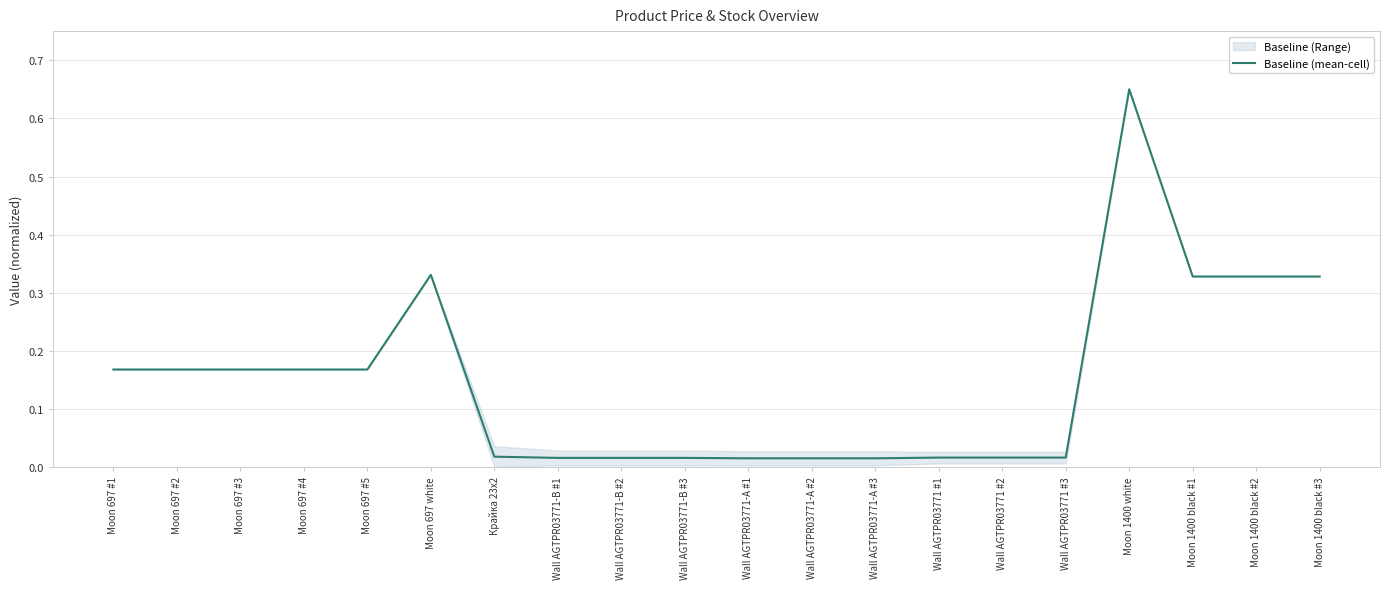

Reading left to right, extract all data points from this chart.

Moon 697 #1=0.2	Moon 697 #2=0.2	Moon 697 #3=0.2	Moon 697 #4=0.2	Moon 697 #5=0.2	Moon 697 white=0.3	Крайка 23x2=0.0	Wall AGTPR03771-B #1=0.0	Wall AGTPR03771-B #2=0.0	Wall AGTPR03771-B #3=0.0	Wall AGTPR03771-A #1=0.0	Wall AGTPR03771-A #2=0.0	Wall AGTPR03771-A #3=0.0	Wall AGTPR03771 #1=0.0	Wall AGTPR03771 #2=0.0	Wall AGTPR03771 #3=0.0	Moon 1400 white=0.7	Moon 1400 black #1=0.3	Moon 1400 black #2=0.3	Moon 1400 black #3=0.3